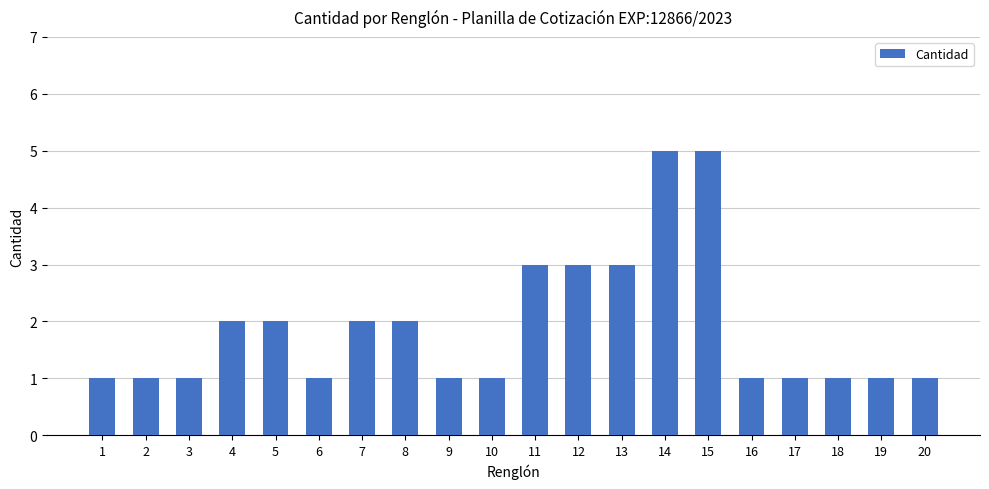

What is the maximum value shown in the chart?

5